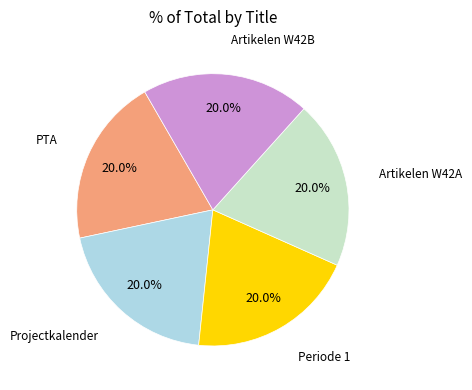

Does PTA represent more than half of the total?

No